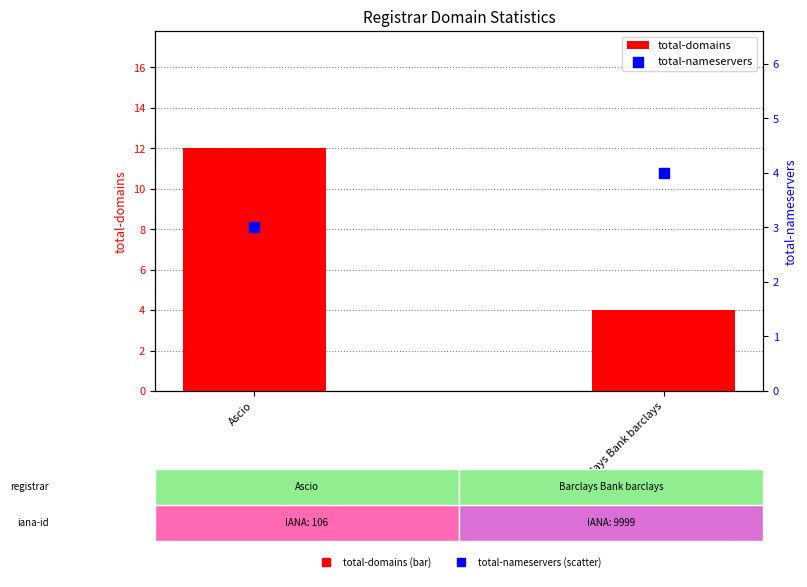

Which series contains the highest Y value?

total-domains